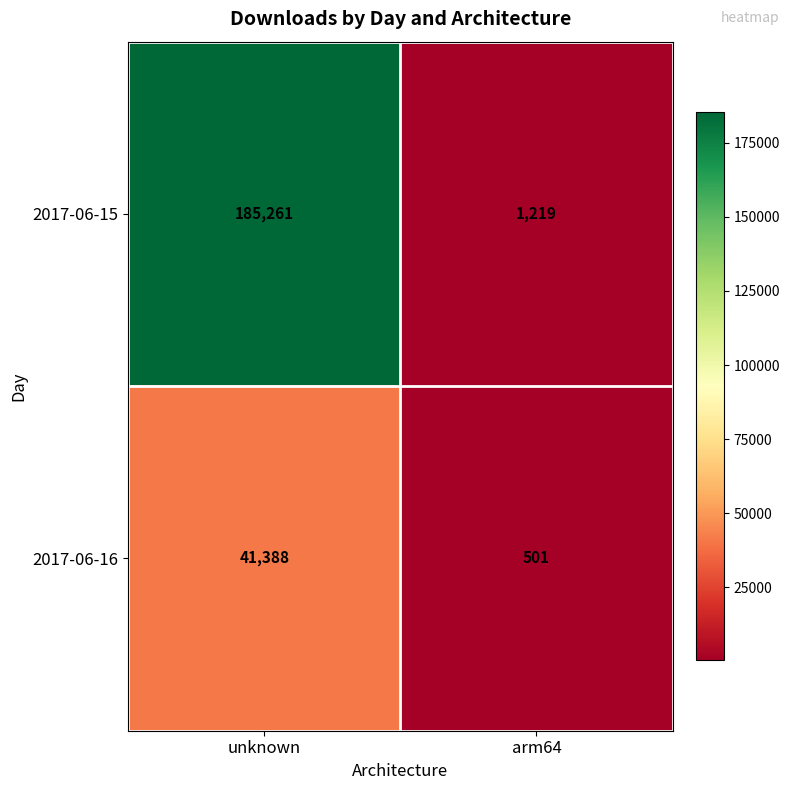

Count the number of categories in the chart.

2